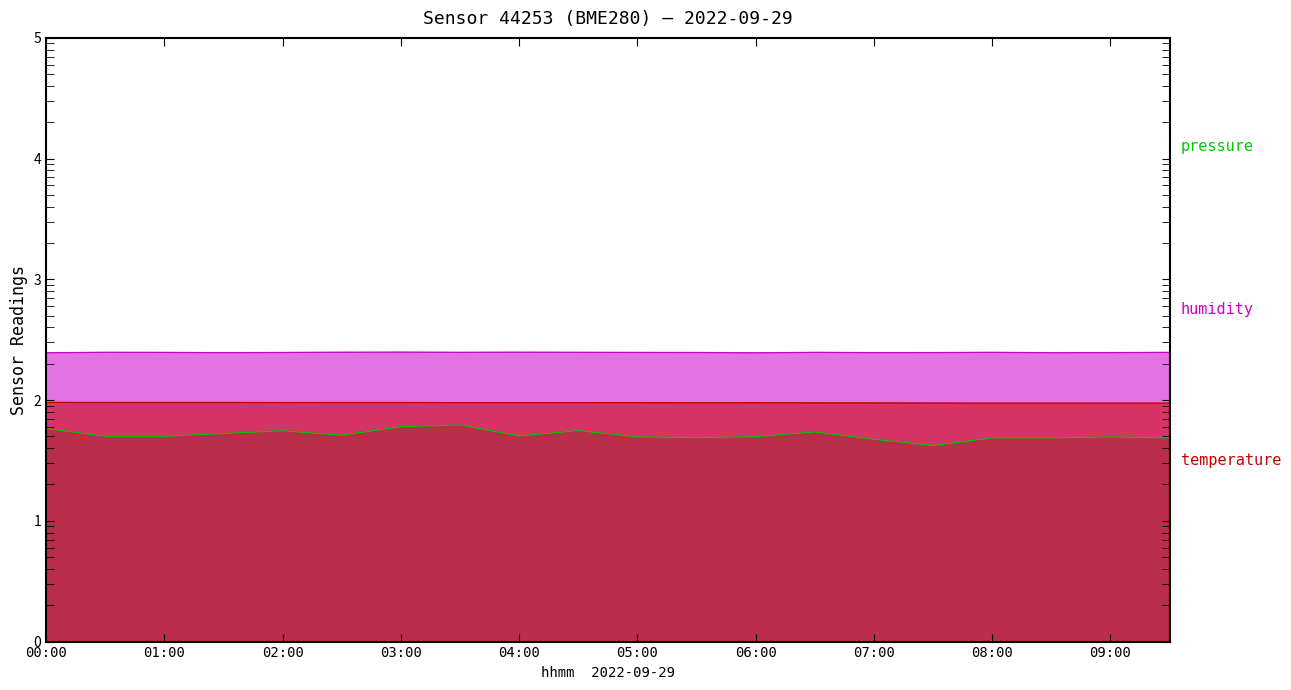

True or false: pressure has more than 0 points higher than both neighbors.

True